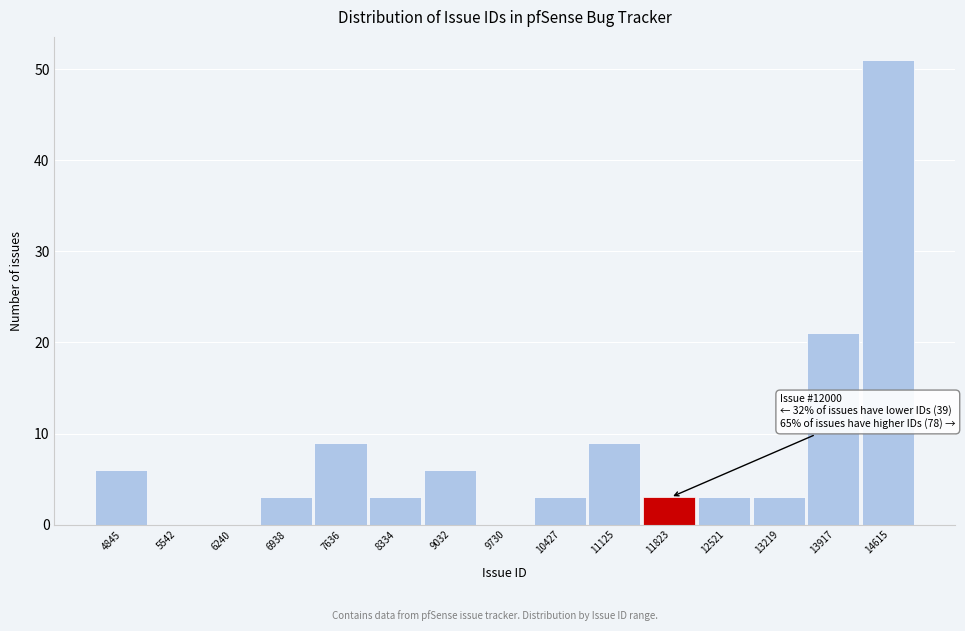

Reading left to right, extract all data points from this chart.

4845=6	5542=0	6240=0	6938=3	7636=9	8334=3	9032=6	9730=0	10427=3	11125=9	11823=3	12521=3	13219=3	13917=21	14615=51